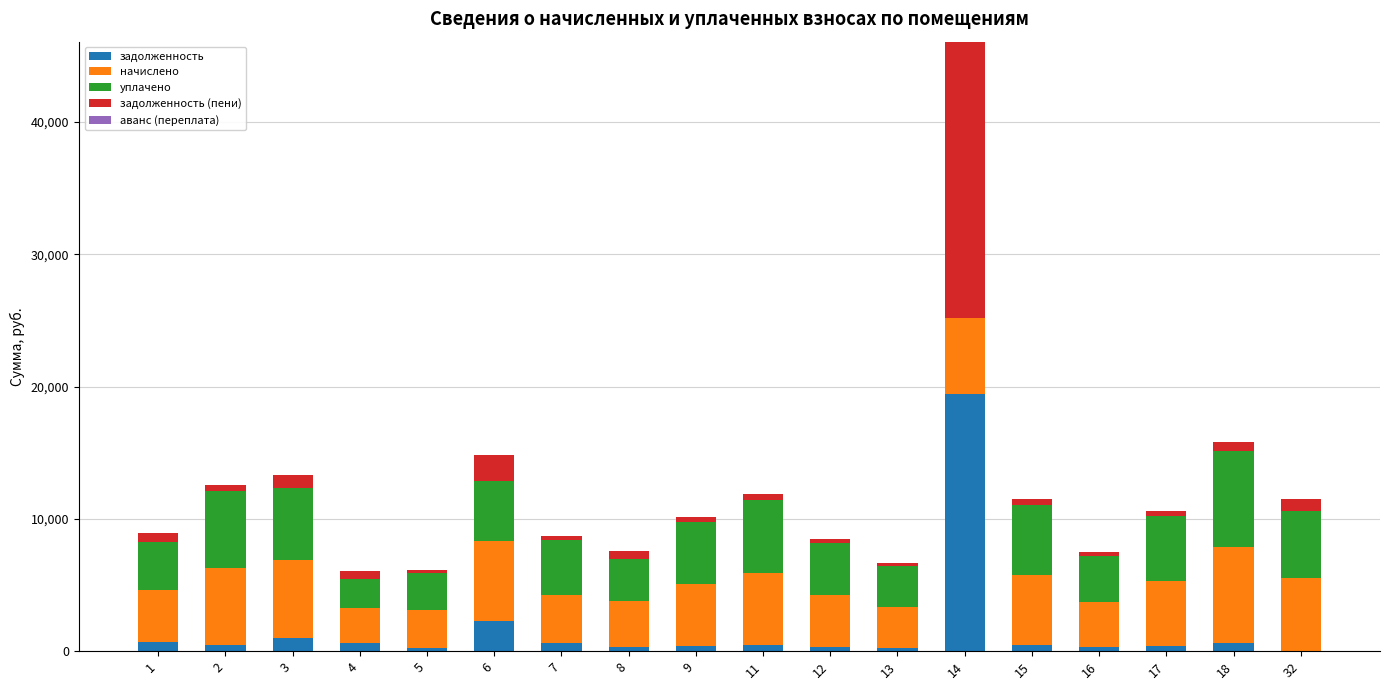

Count the number of categories in the chart.

18